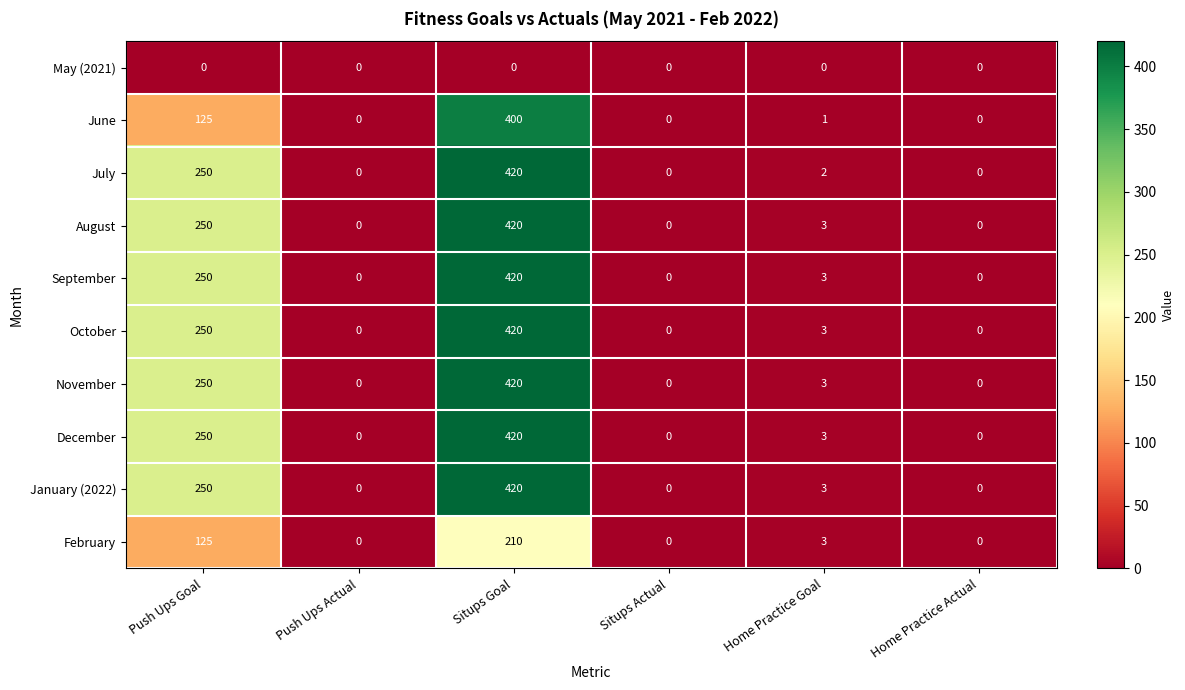

What is the total value across all series at Push Ups Goal?

2000